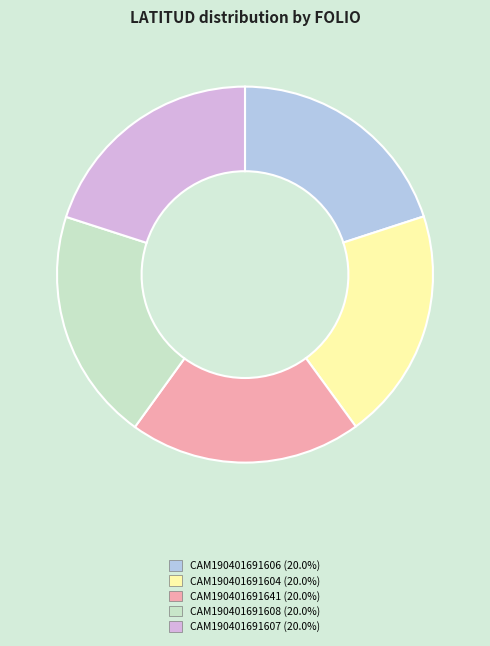

Is there a majority slice in this chart?

No